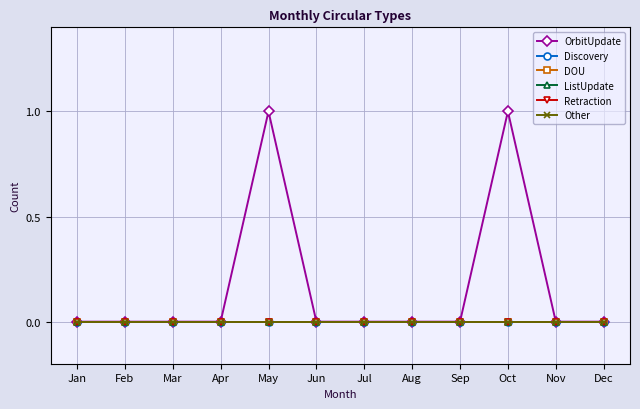

Reading right to left, list all the values displayed in this chart.

OrbitUpdate: 0	0	1	0	0	0	0	1	0	0	0	0
Discovery: 0	0	0	0	0	0	0	0	0	0	0	0
DOU: 0	0	0	0	0	0	0	0	0	0	0	0
ListUpdate: 0	0	0	0	0	0	0	0	0	0	0	0
Retraction: 0	0	0	0	0	0	0	0	0	0	0	0
Other: 0	0	0	0	0	0	0	0	0	0	0	0